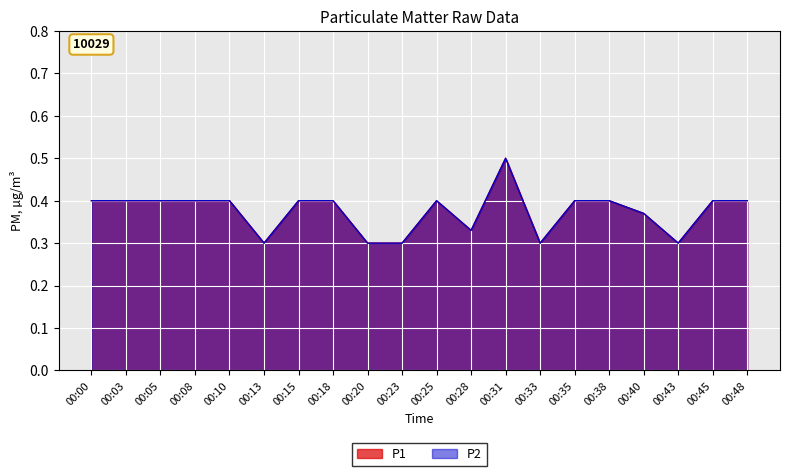

At which category is the sum across all series the highest?

00:31